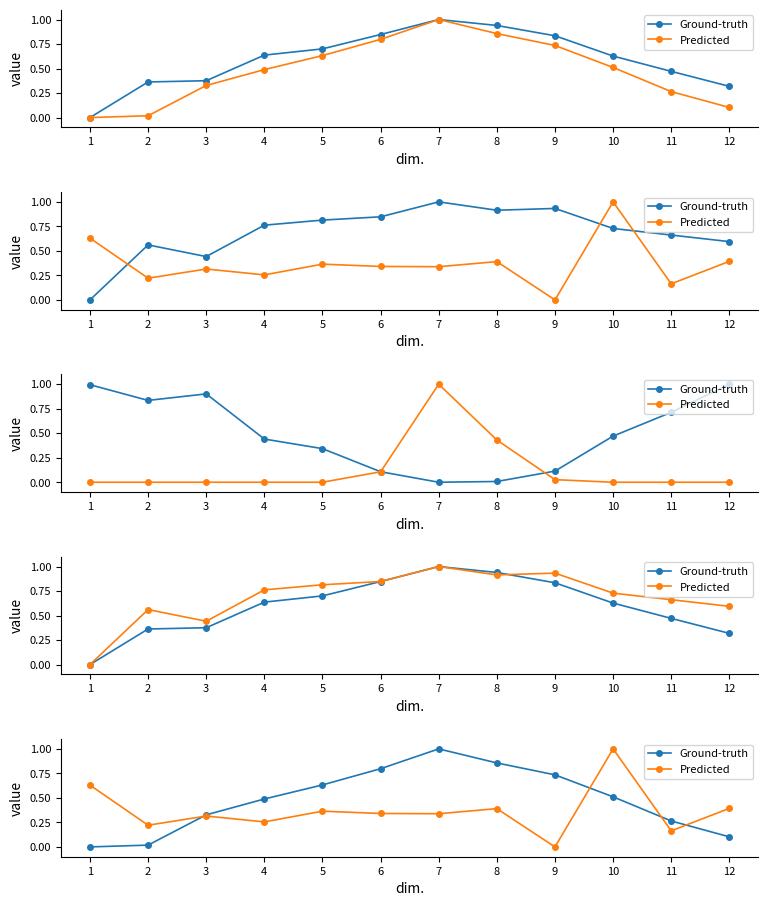

Which series has the largest range (max minus min)?

Ground-truth